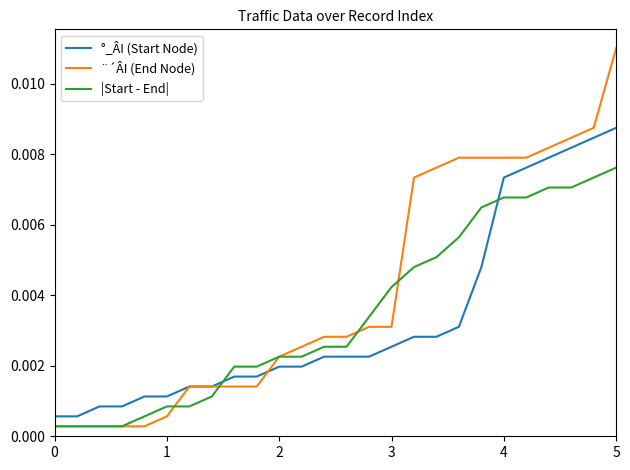

After their last crossing, which series has the higher values: °_ÂI (Start Node) or |Start - End|?

°_ÂI (Start Node)